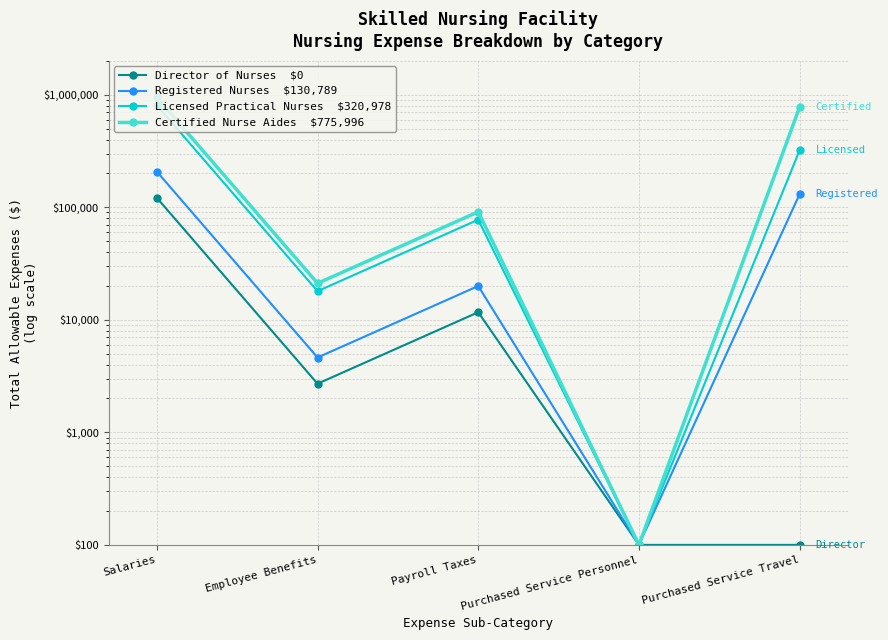

At how many categories does at least one series exceed 346248?

2